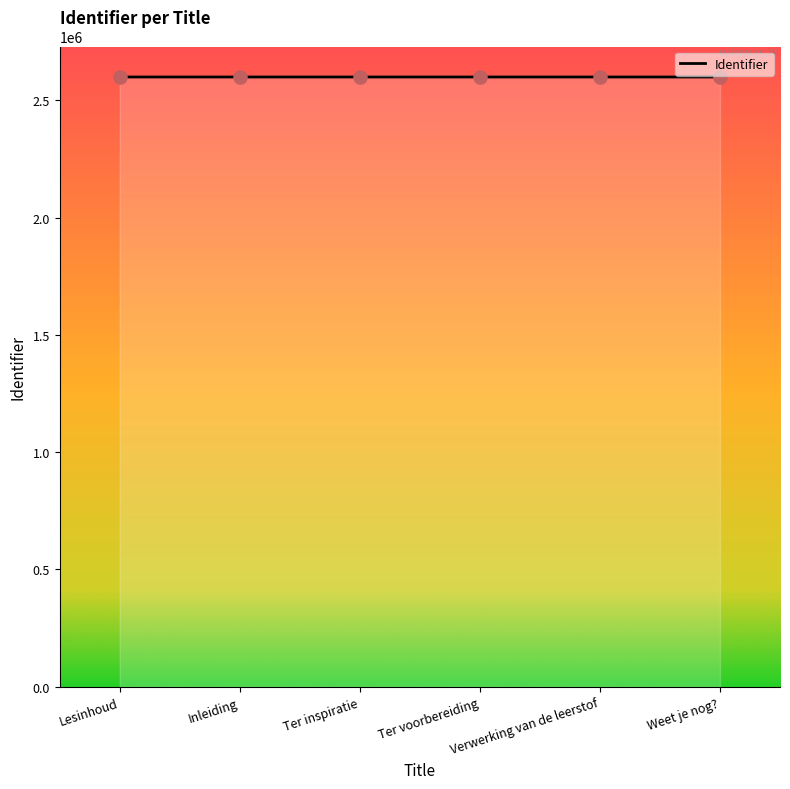

What is the change in value from Ter inspiratie to Ter voorbereiding?

+1